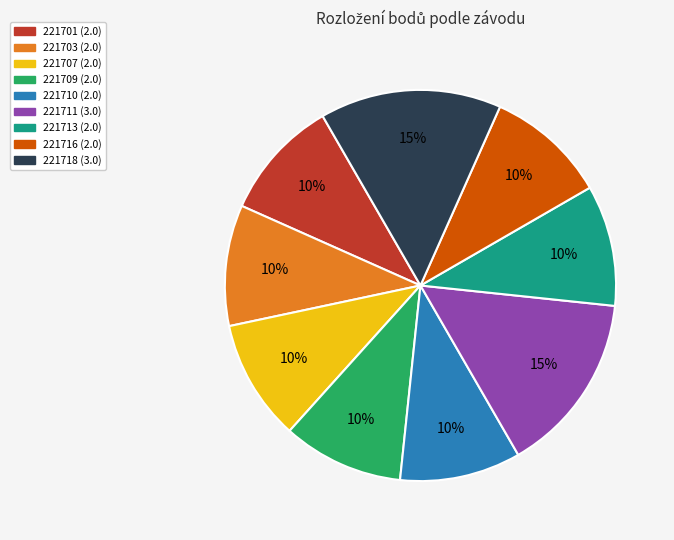

Combined, do 221718 and 221713 account for over 50%?

No